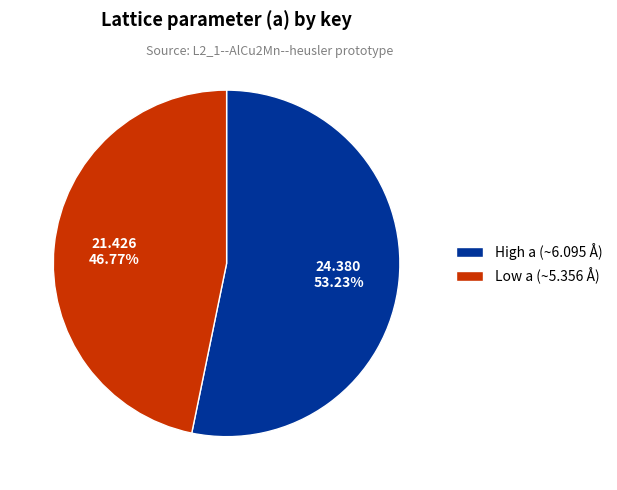

Rank the categories by value from lowest to highest.

Low a (~5.356 Å), High a (~6.095 Å)